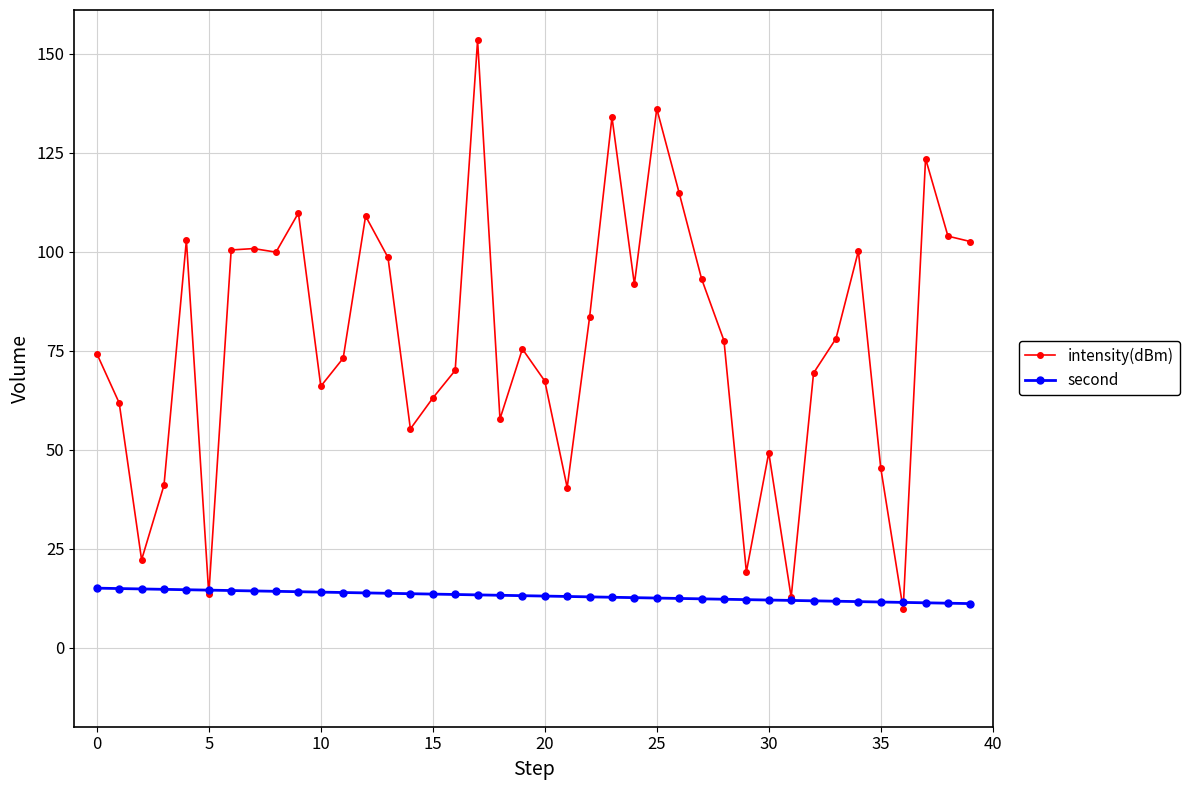

Which series has the largest total across all categories?

intensity(dBm)